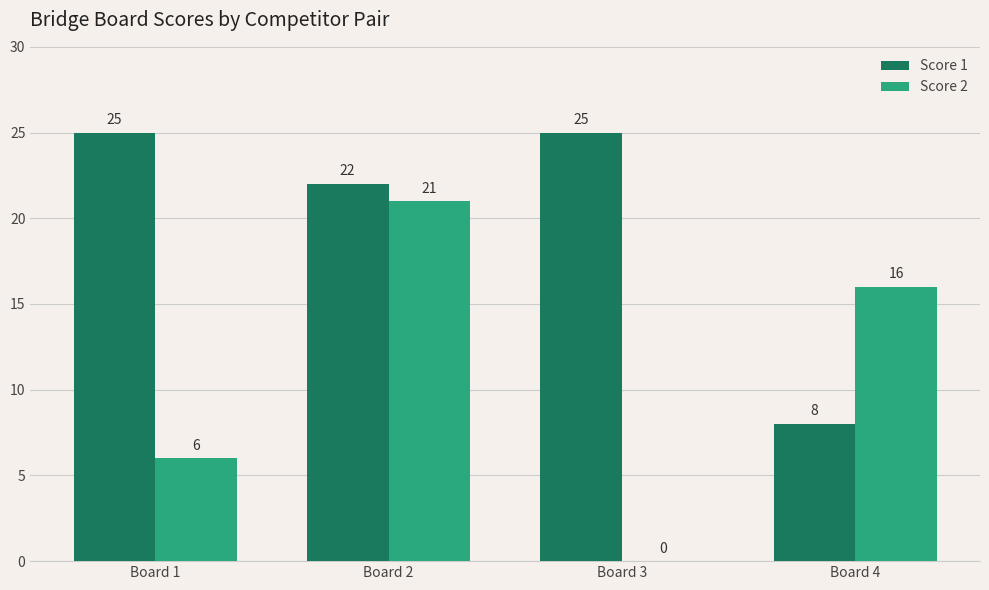

The Score 2 series shows 16 at Board 4. True or false?

True